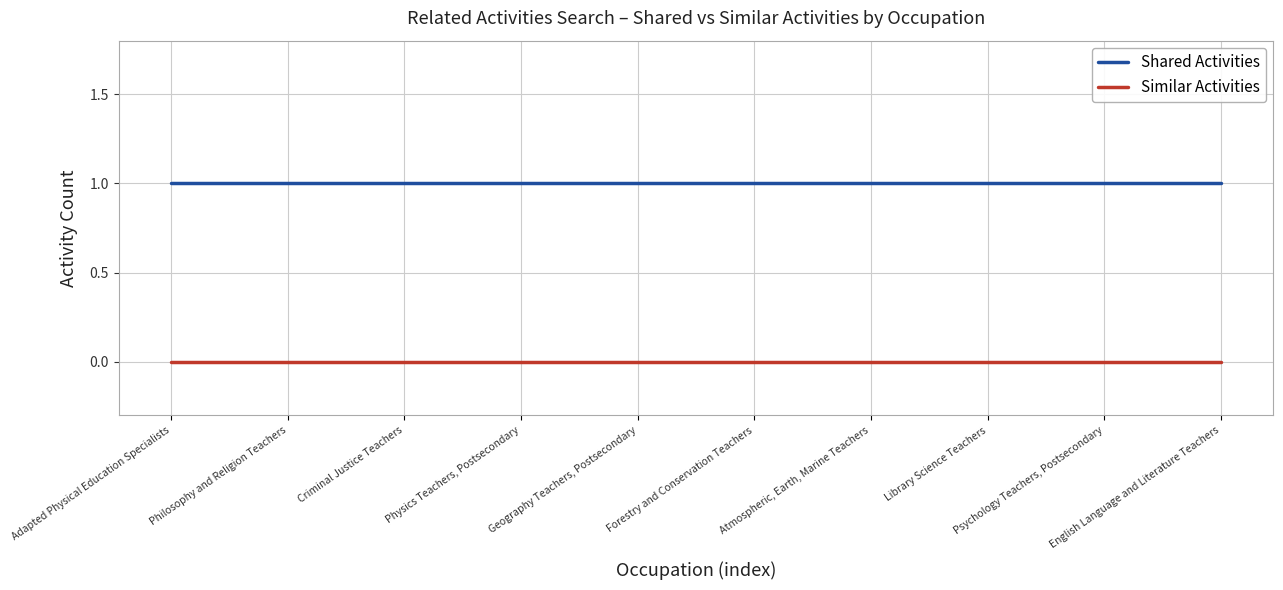

What is the sum of all Shared Activities values?

37